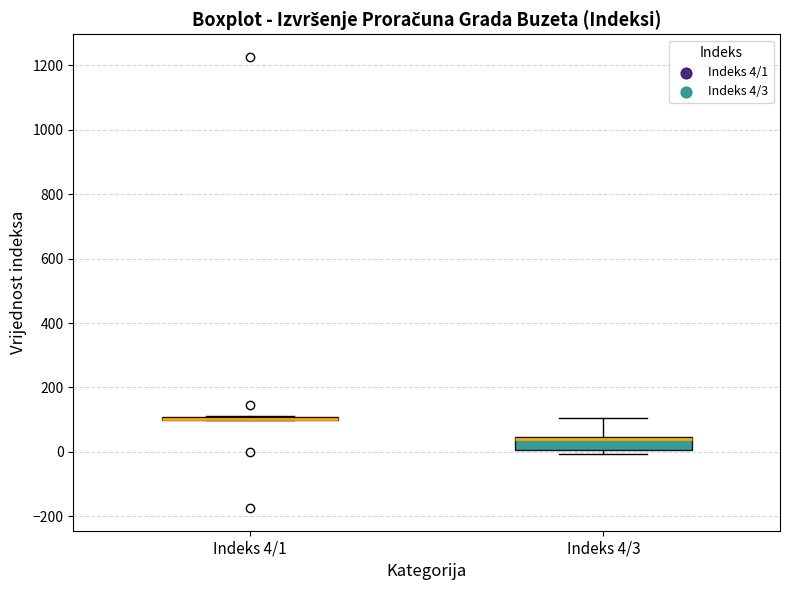

Reading left to right, transcribe this box plot: for each box, give where its median line is, the range the box spans, and where its two whiskers end, as read against the y-axis. The values are not printed on the chart, so give them approximately, as read against the axis.

Indeks 4/1: box collapsed to a line at 100, whiskers 100 to 120
Indeks 4/3: median 40 (drawn on the box's upper edge), box 0 to 40, whiskers 0 (just below the box's lower edge) to 100